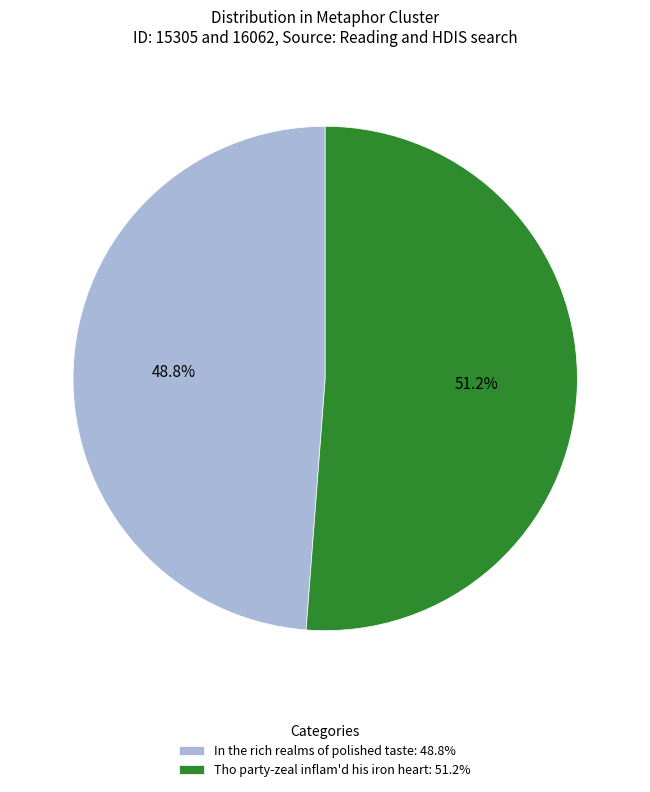

The In the rich realms of polished taste slice represents 49% of the pie. True or false?

True